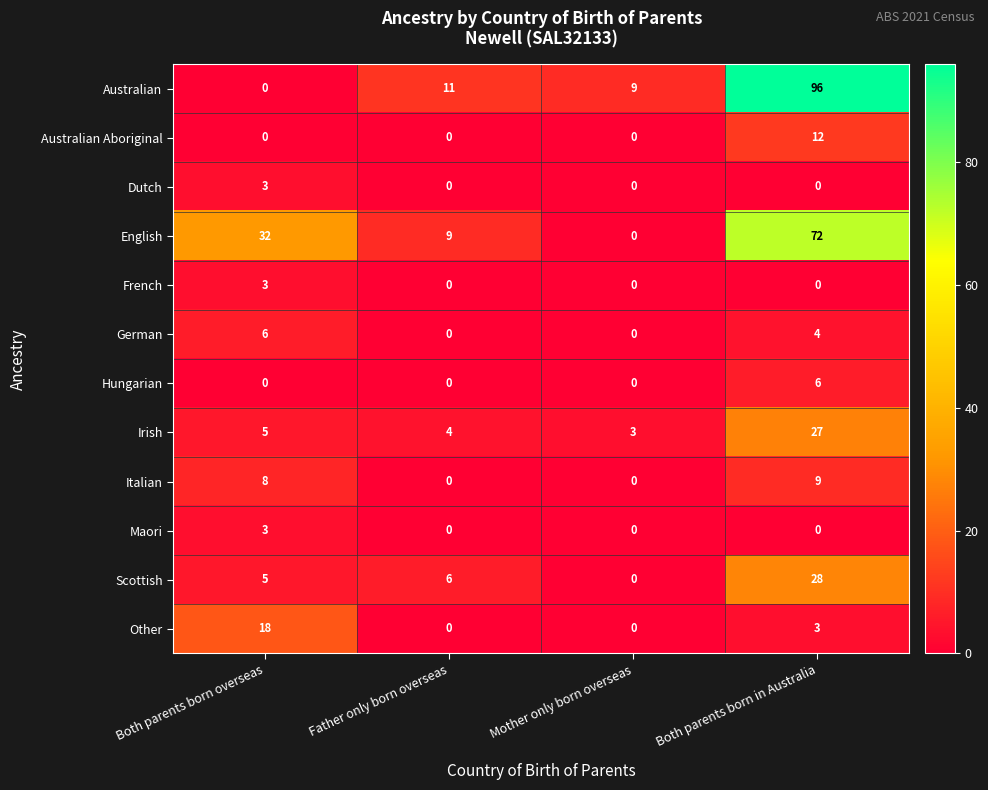

Between Father only born overseas and Both parents born in Australia, which series saw the biggest shift?

Australian